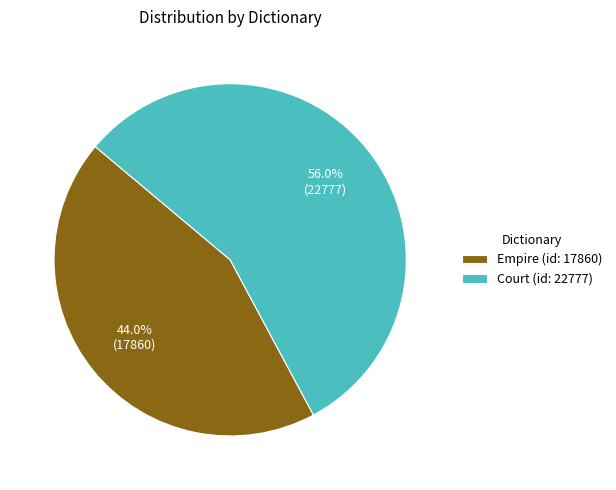

Is it true that Empire (id: 17860) is 55% of the pie?

False